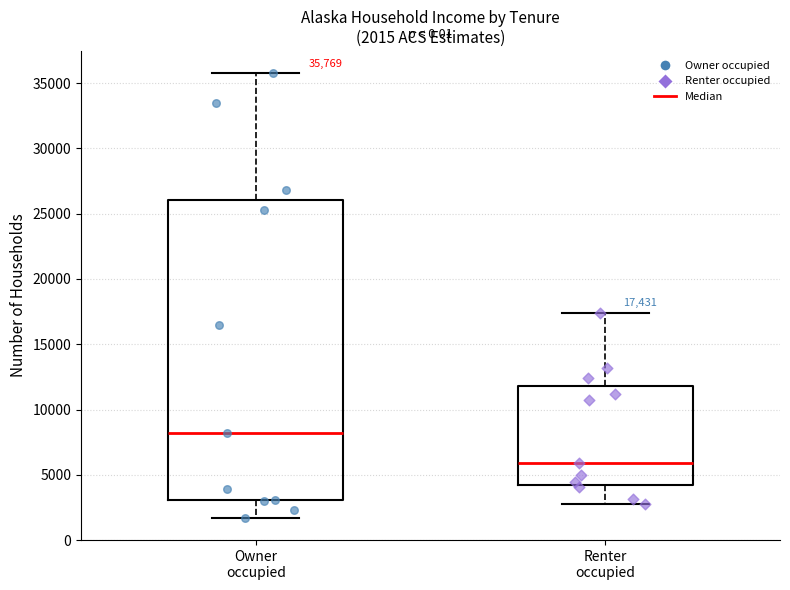

Which box has the highest median line?

Owner occupied